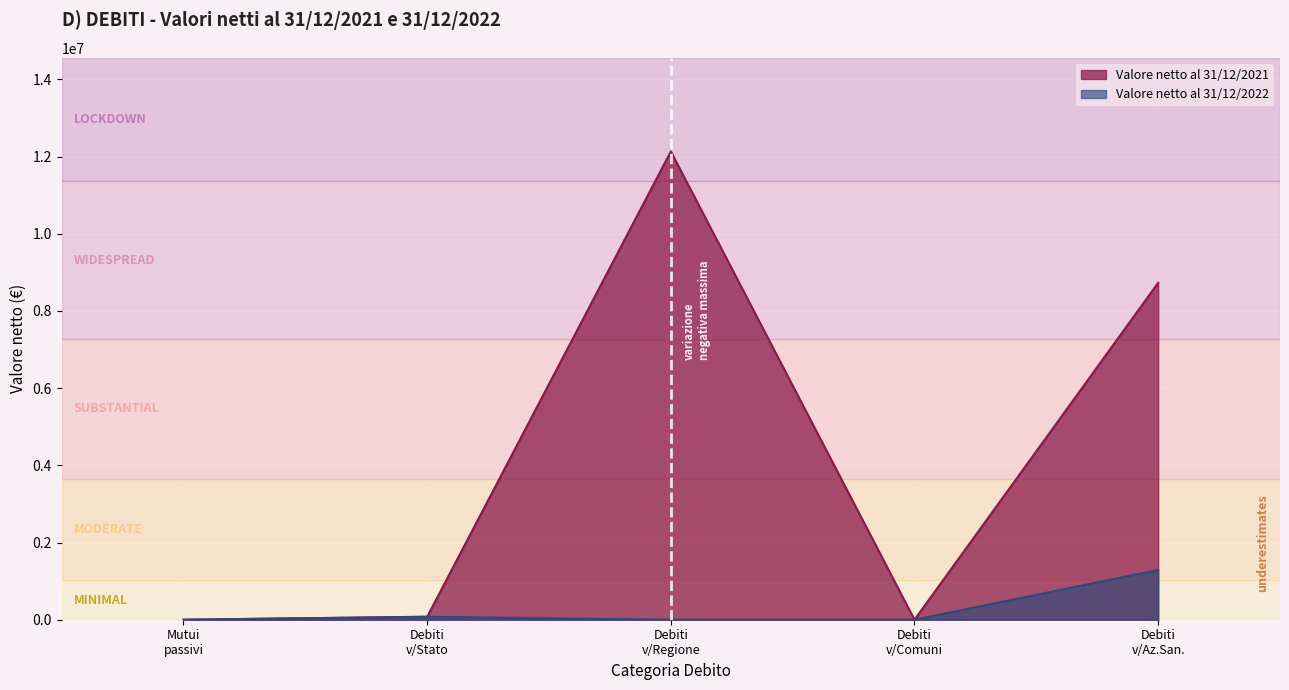

True or false: Valore netto al 31/12/2021 and Valore netto al 31/12/2022 cross at least once.

False